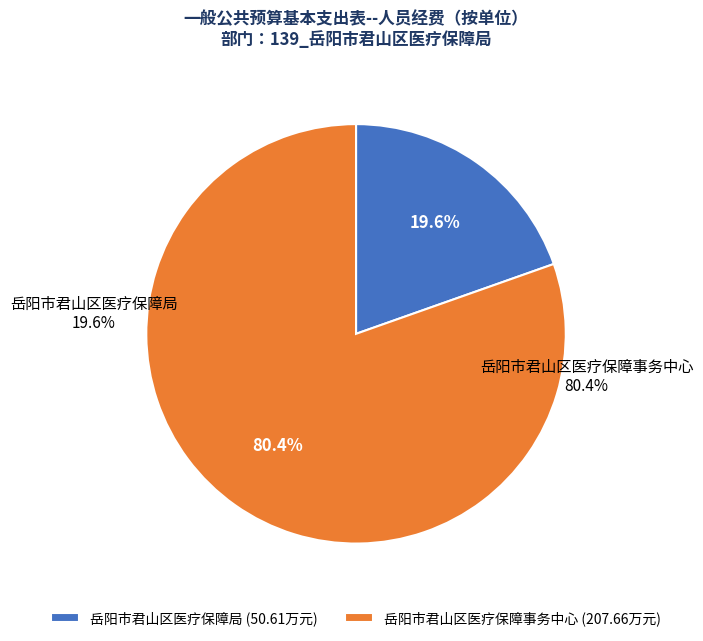

To the nearest percent, what is the difference between the largest and smallest slice percentages?

61%